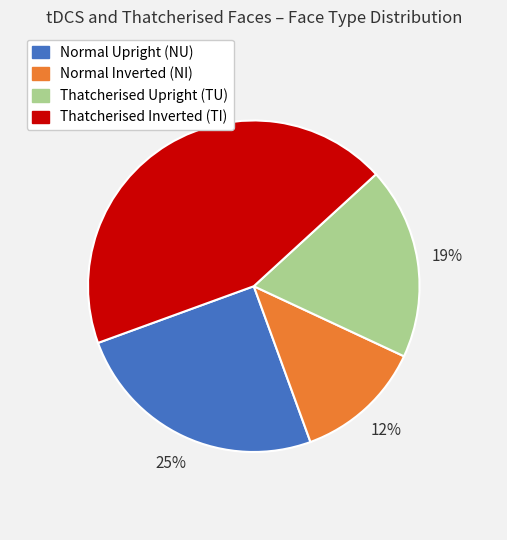

Is there any slice that represents more than half of the pie?

No